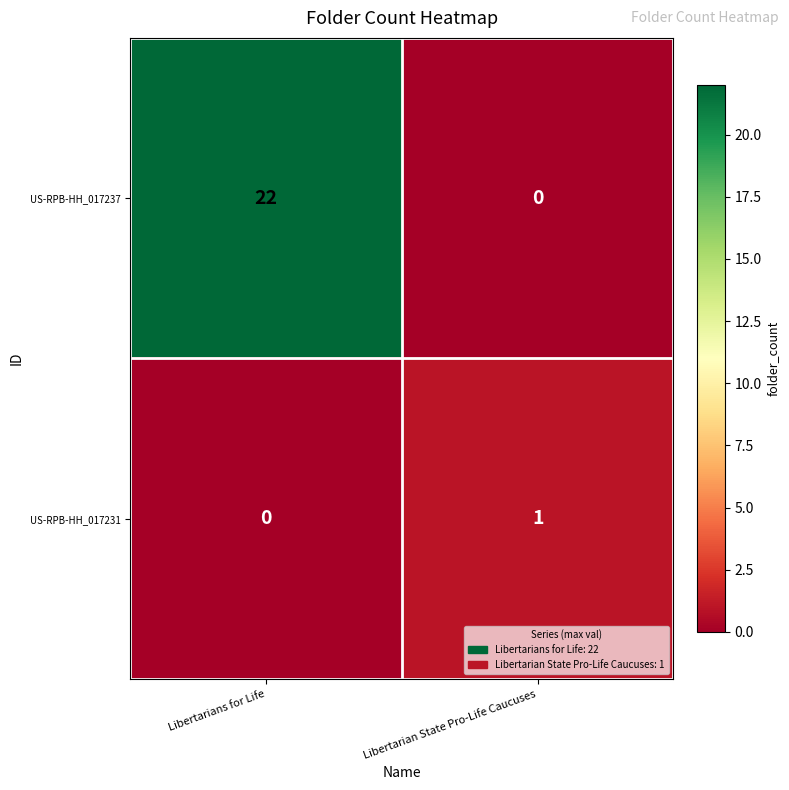

What is the average value of the US-RPB-HH_017237 series?

11